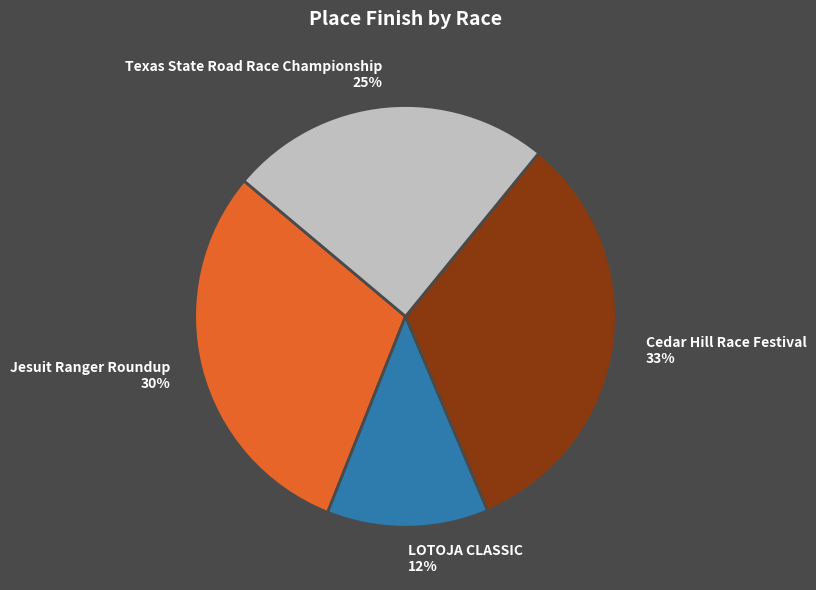

Which category has the biggest portion of the pie?

Cedar Hill Race Festival